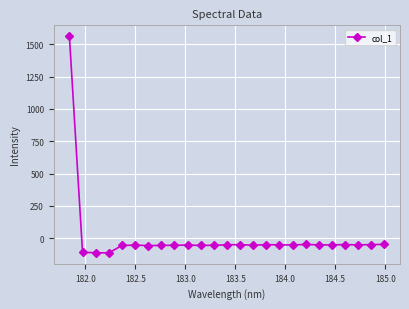

What is the maximum value shown in the chart?

1563.0